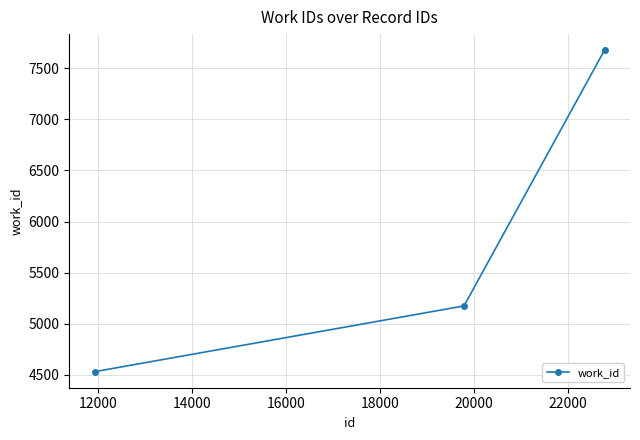

What is the sum of all values?

17384